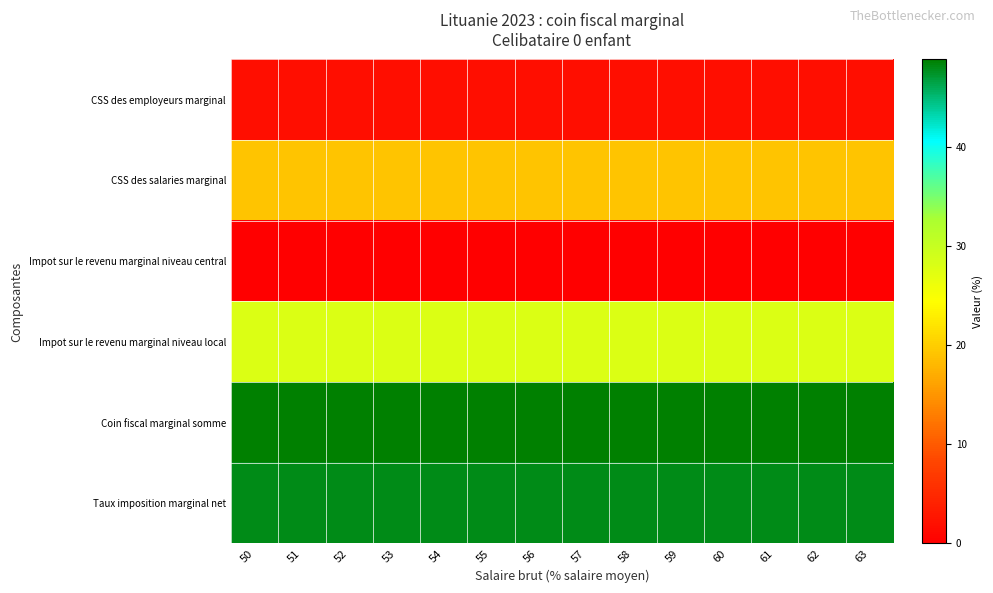

How many distinct data groups are displayed?

6